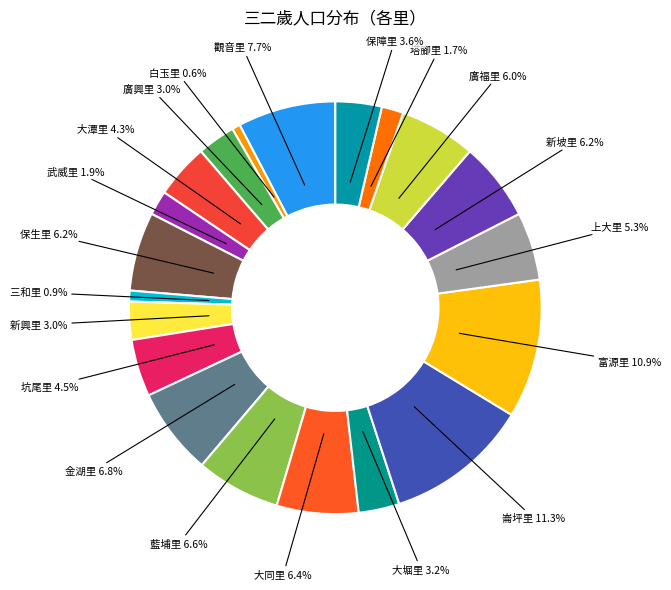

What percentage is the 新坡里 slice, to the nearest percent?

6%